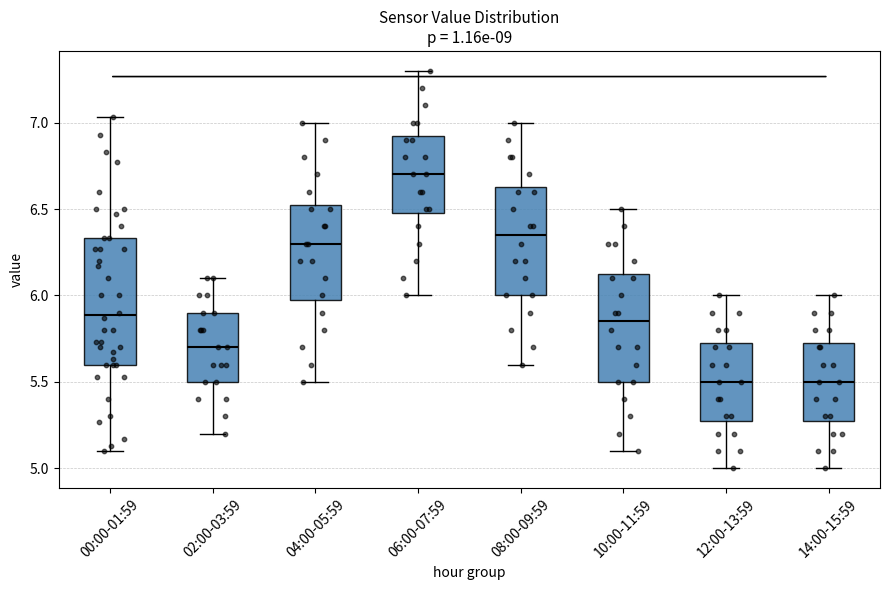

Where is the lower edge of the box for 08:00-09:59 on the y-axis? The values are not printed on the chart, so give them approximately, as read against the axis.

6.00